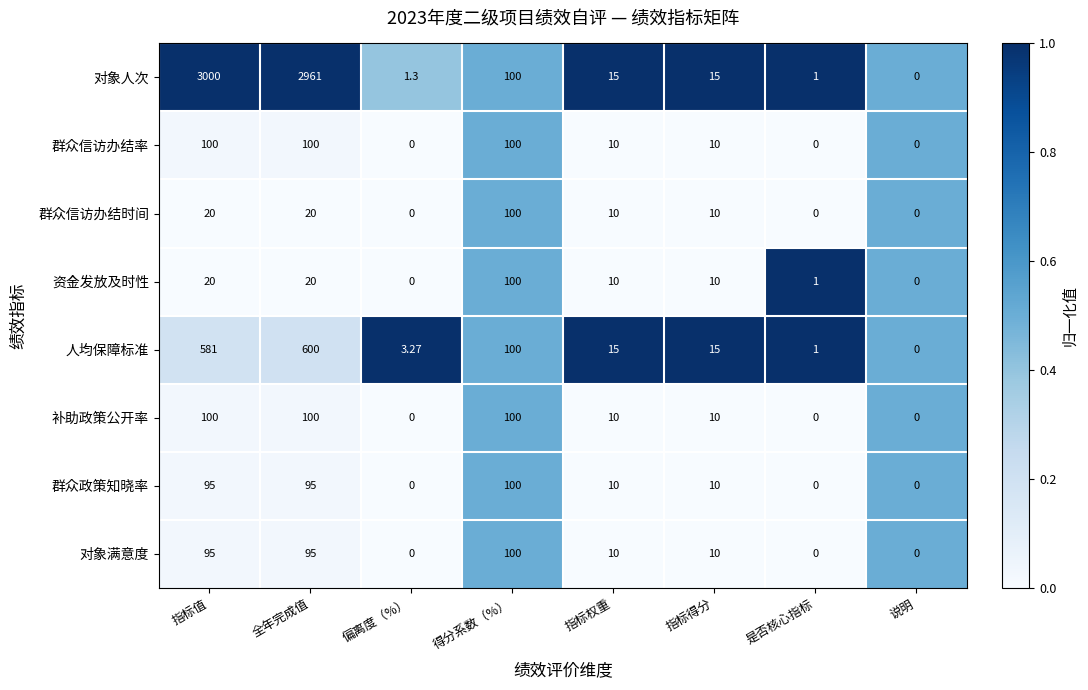

At which category is the sum across all series the highest?

指标值